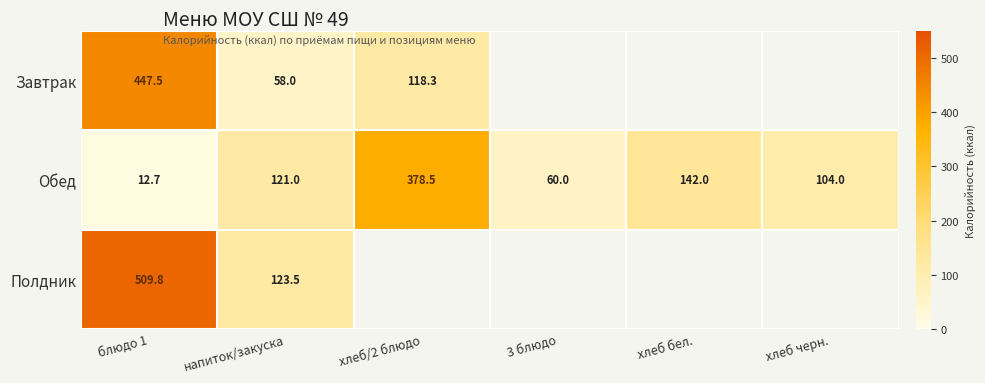

Between хлеб черн. and напиток/закуска, which is larger?

напиток/закуска